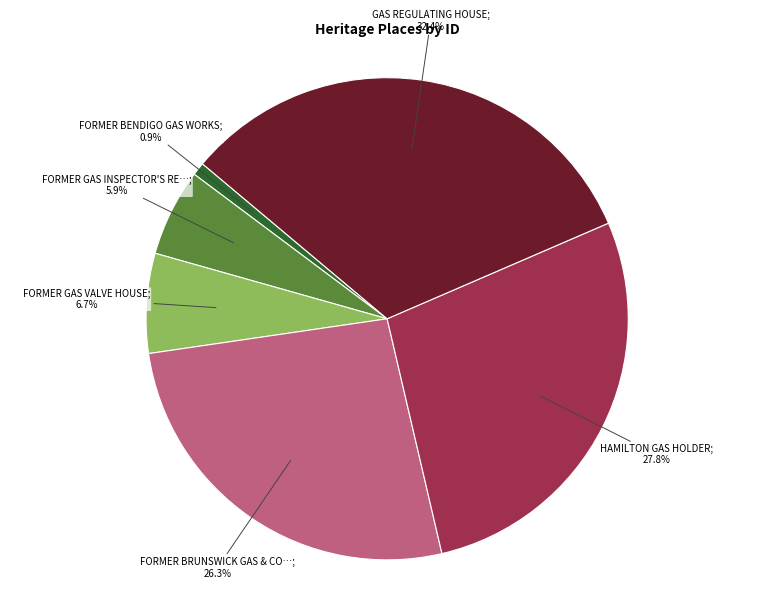

Does any single category account for the majority?

No